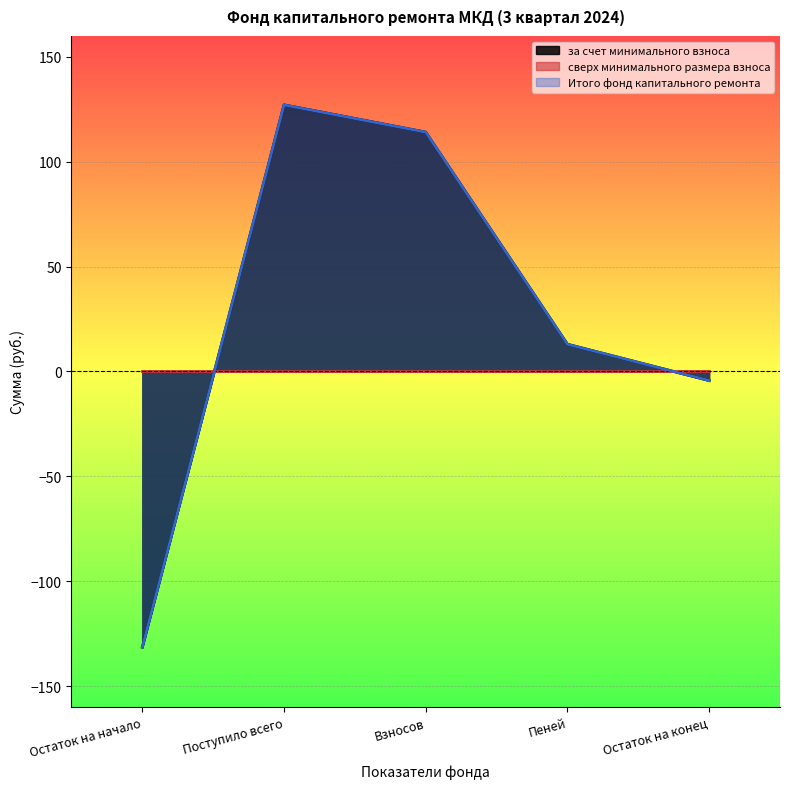

Which has a higher value, Пеней or Остаток на конец?

Пеней